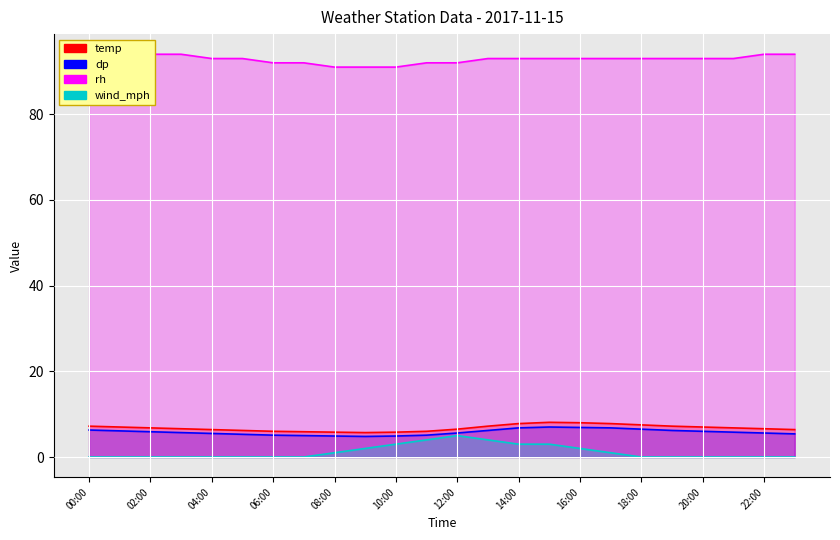

What is the value of the wind_mph point at the 17th from the left?

2.0